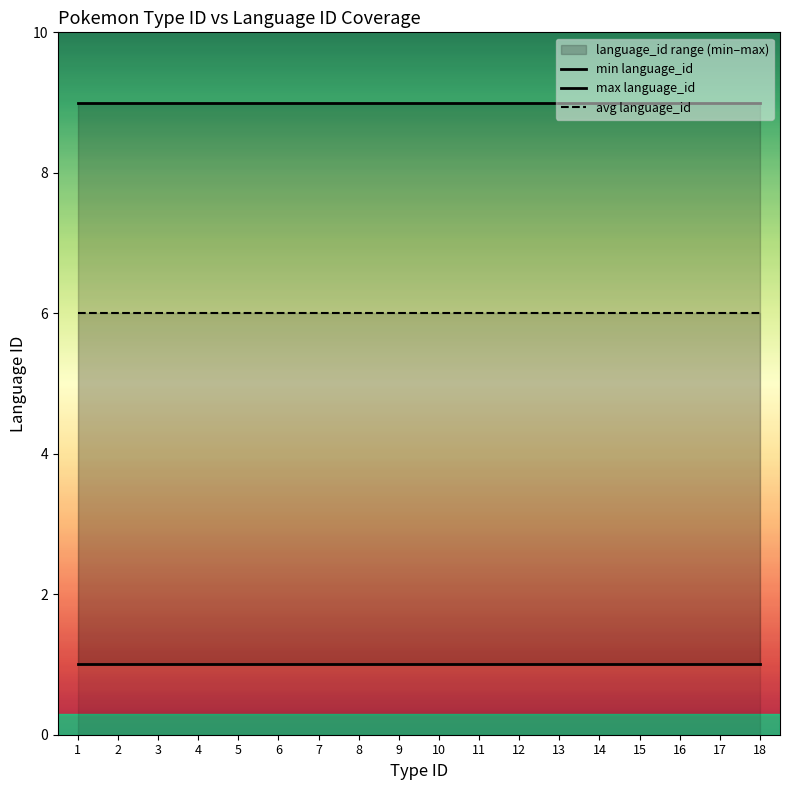

Rank the series by their average value, from lowest to highest.

min language_id, avg language_id, max language_id